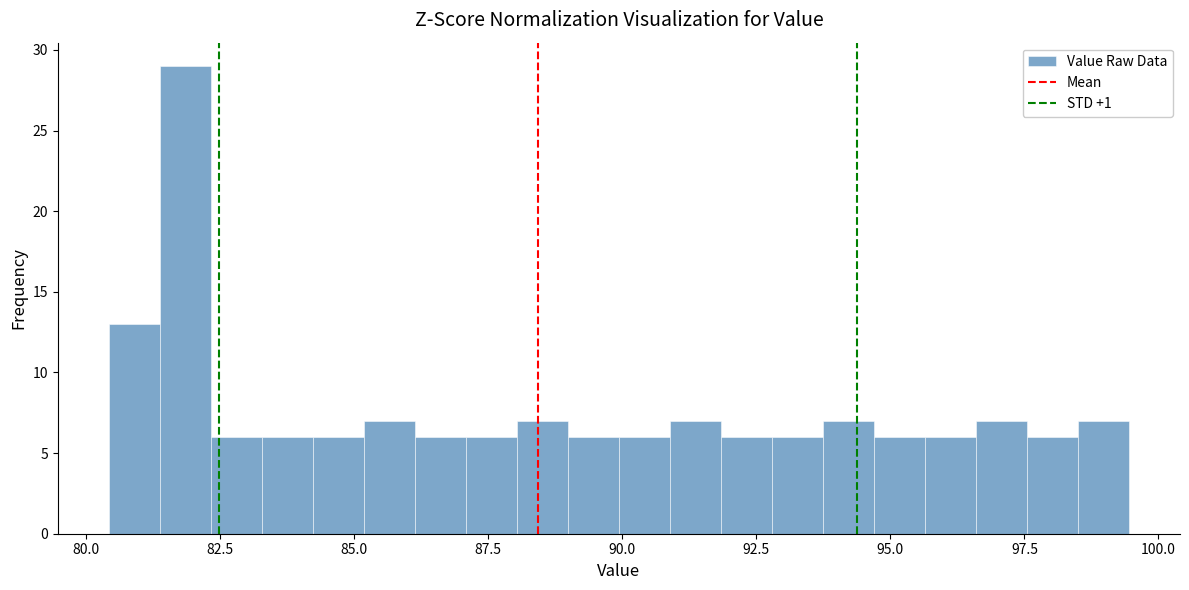

Around what value on the x-axis is the tallest bar? Give the approximate position of its centre, as read against the axis.

82.0